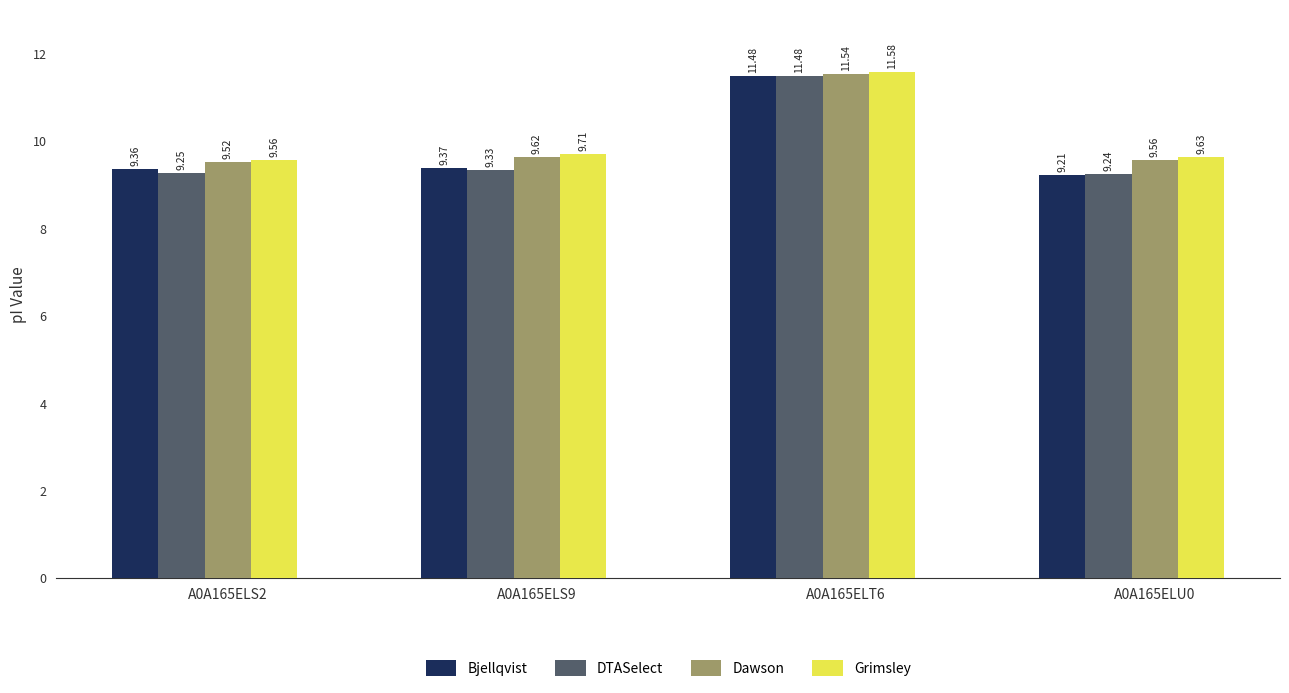

What is the label of the 3rd bar from the right?

A0A165ELS9